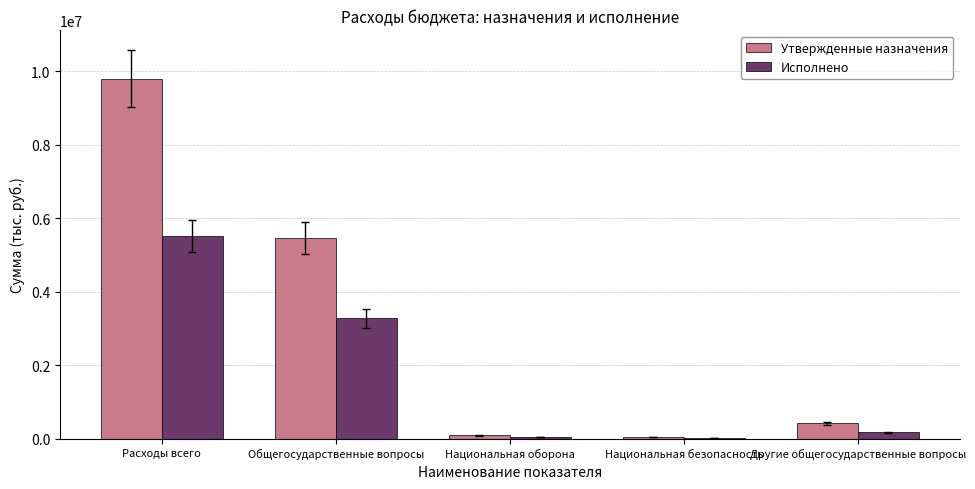

What is the maximum value shown in the chart?

9800500.0